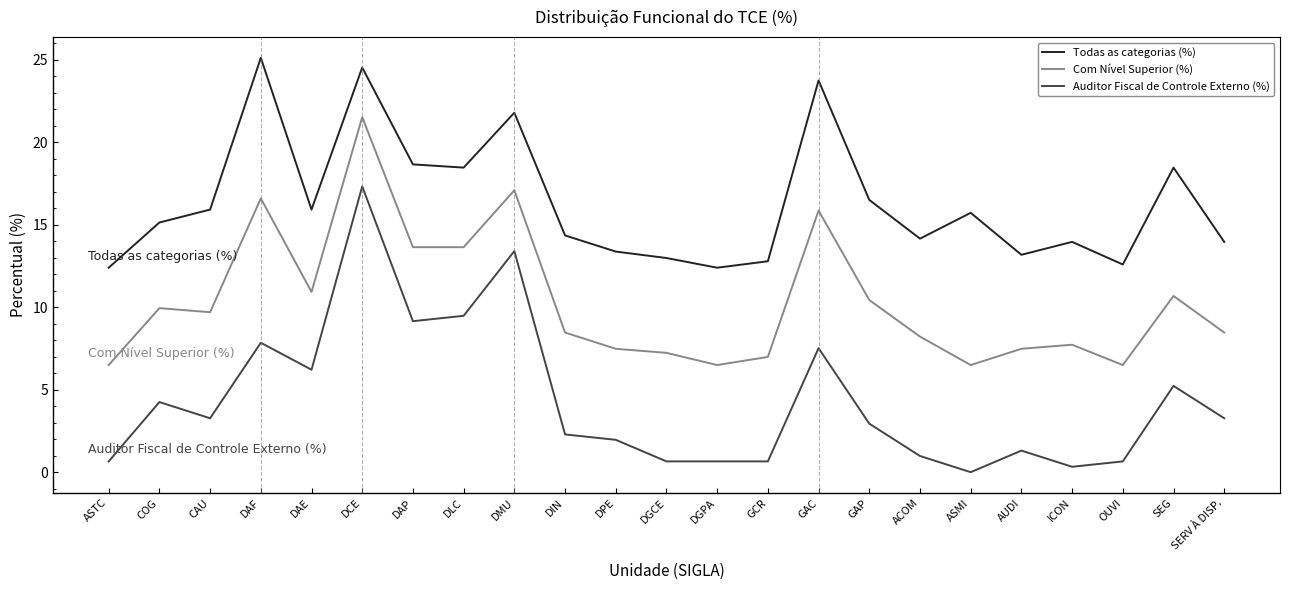

What position from the right is SEG?

2